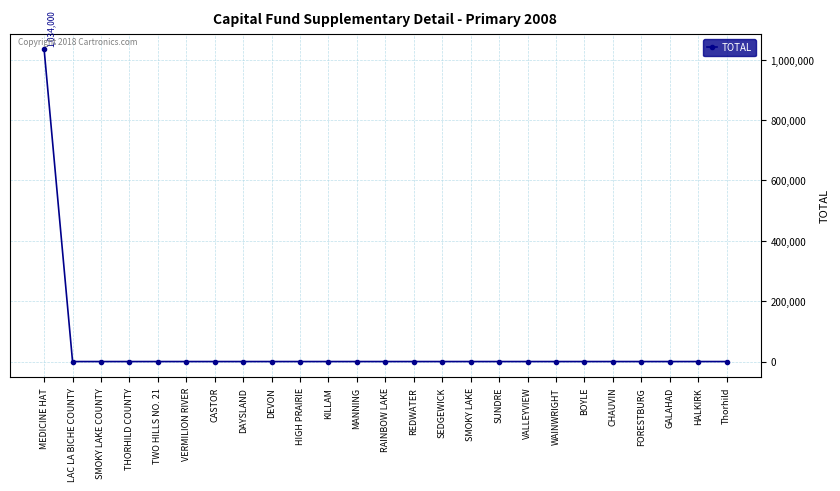

Does the chart display data point markers on the line(s)?

Yes